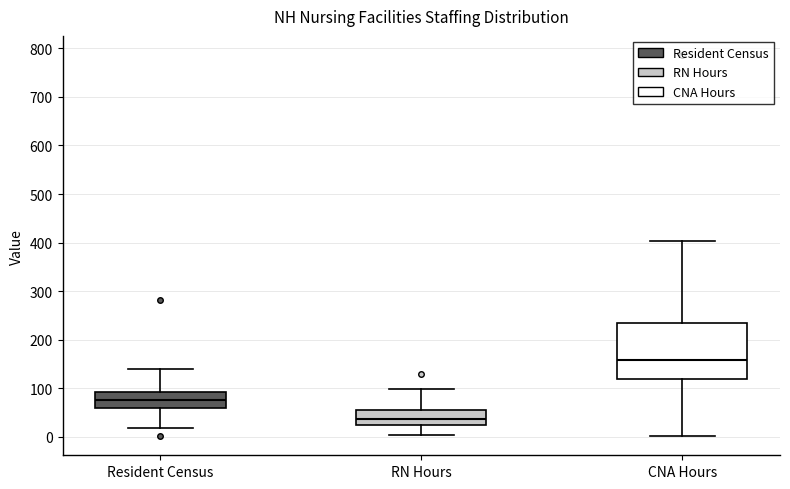

Which box has the lowest median line?

RN Hours